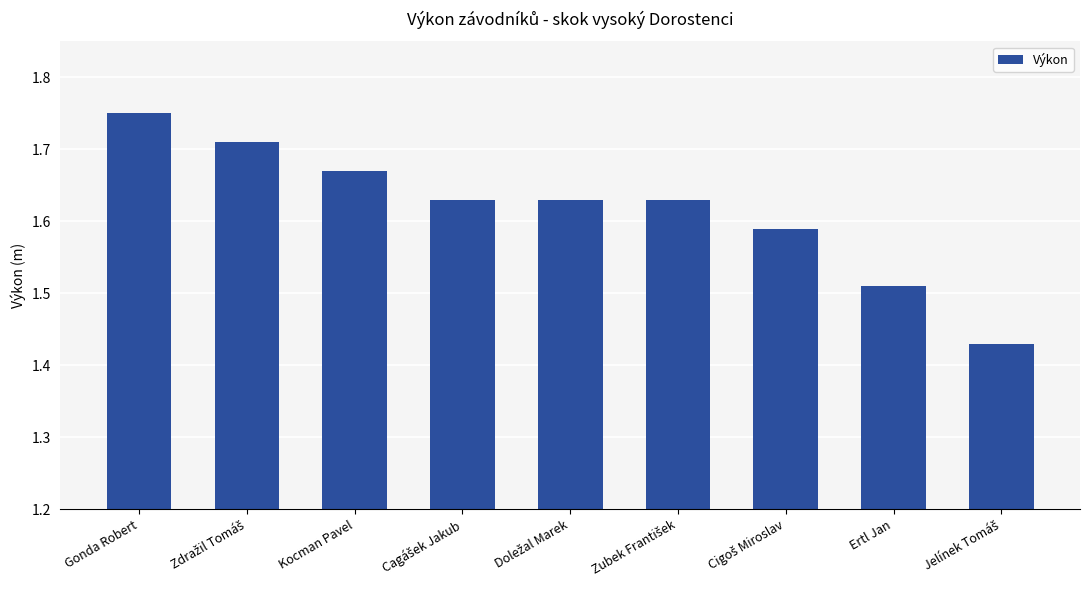

What is the difference between the maximum and minimum values?

0.3